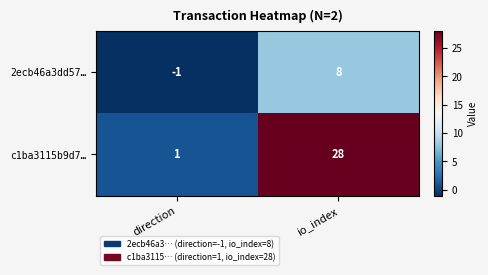

True or false: 2ecb46a3dd57… has a value of 6 at io_index.

False